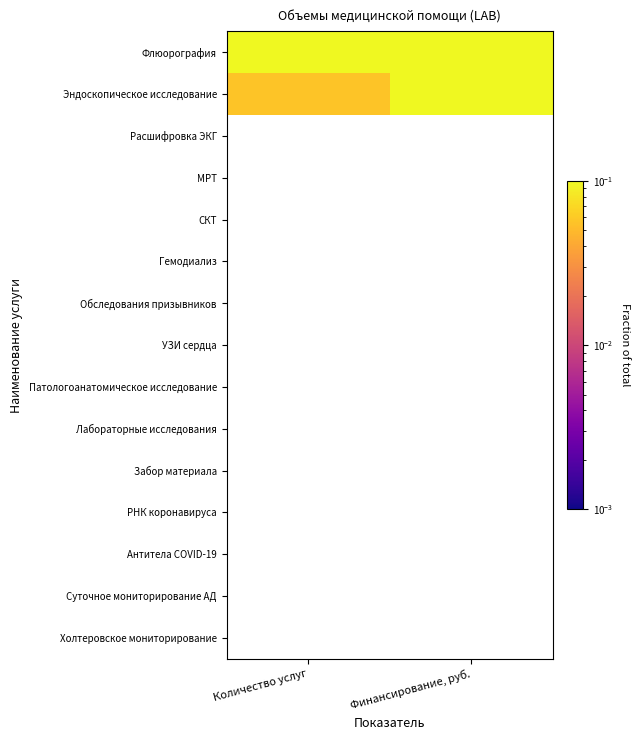

Which series has the largest total across all categories?

Флюорография